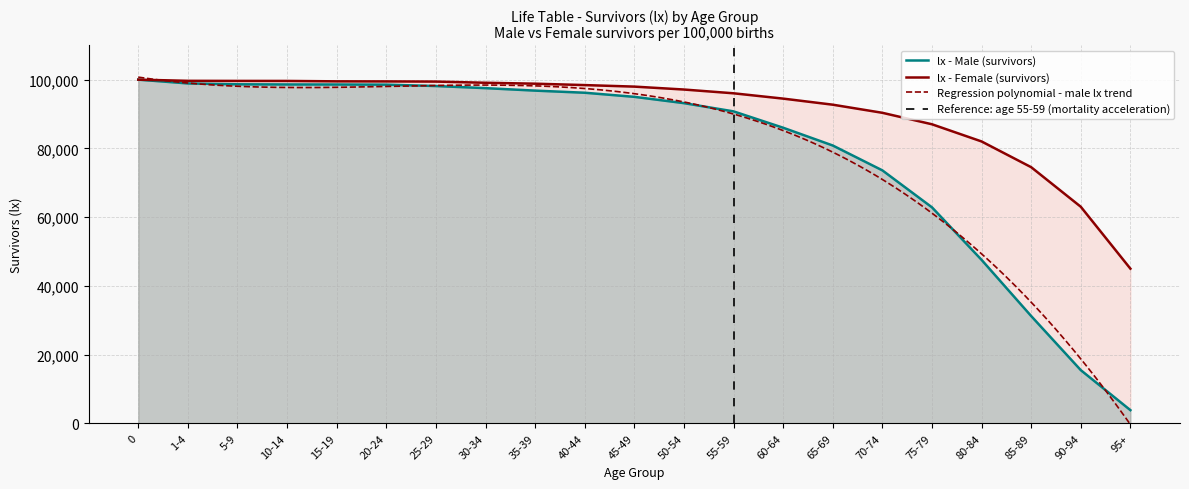

Count the number of data series in this chart.

2